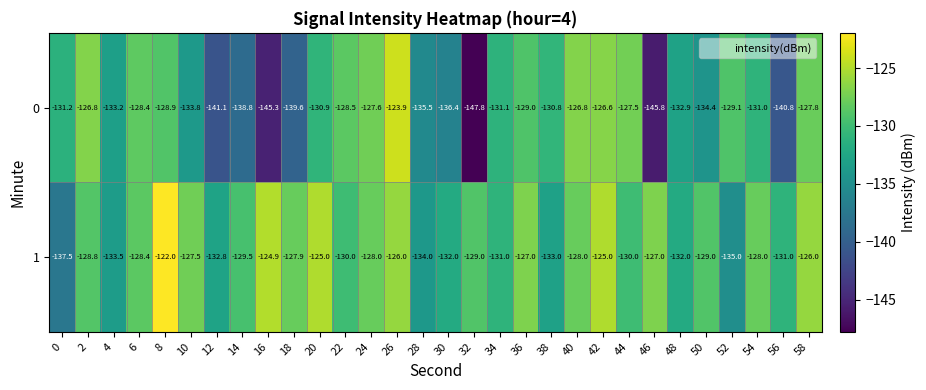

What is the maximum value shown in the chart?

-122.0